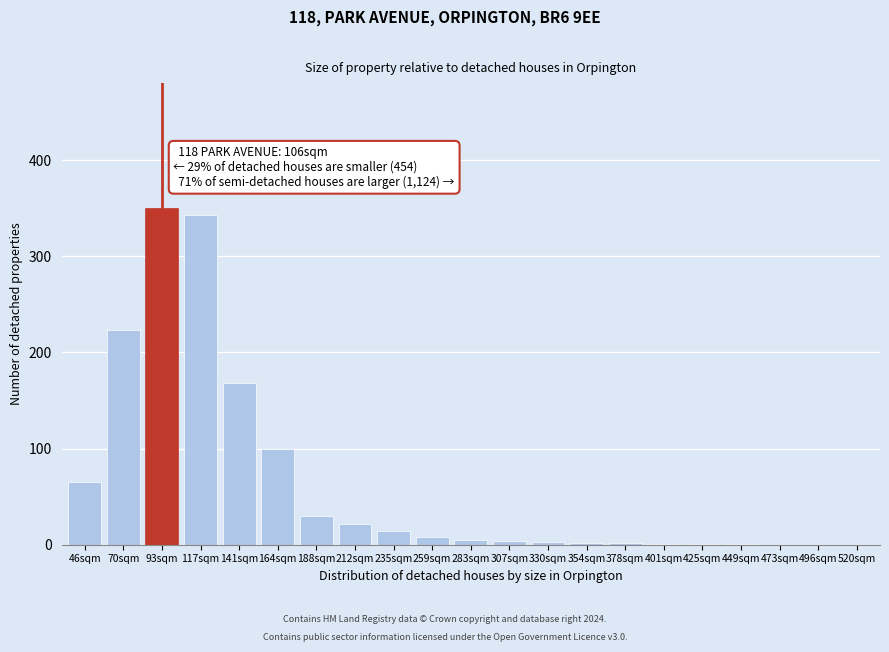

At which label is the value closest to 175?

141sqm